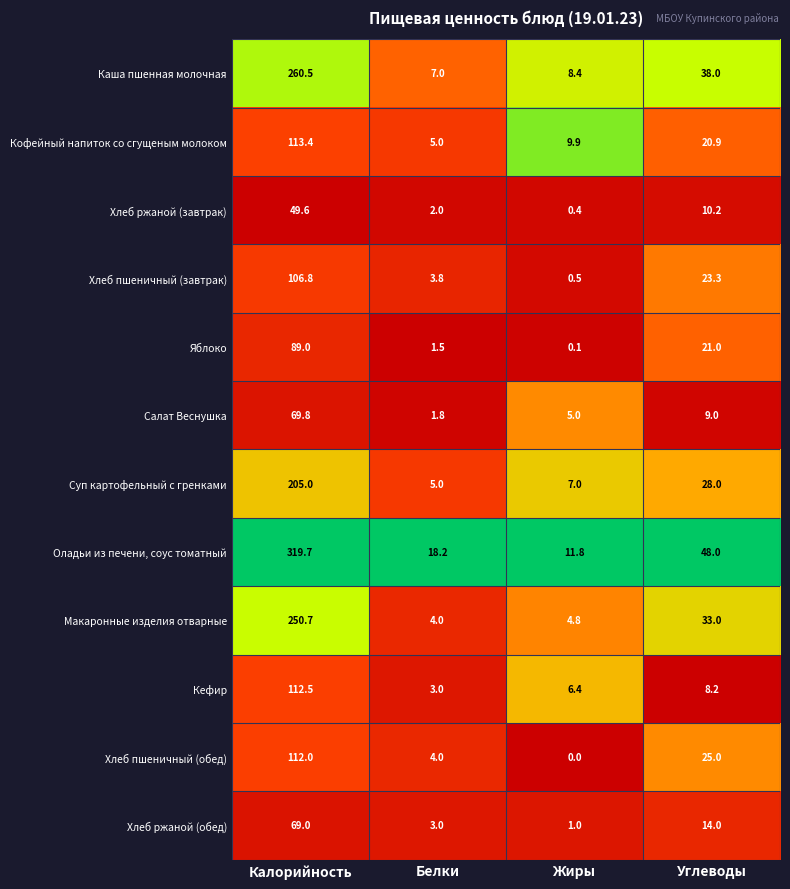

What is the approximate value of Хлеб ржаной (обед) at Калорийность?

69.0